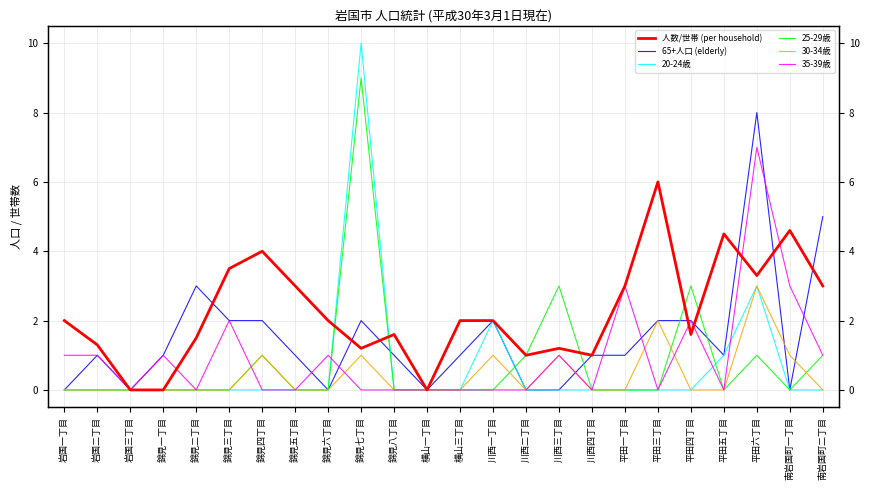

Rank the series by their maximum value, from lowest to highest.

30-34歳, 人数/世帯 (per household), 35-39歳, 65+人口 (elderly), 25-29歳, 20-24歳